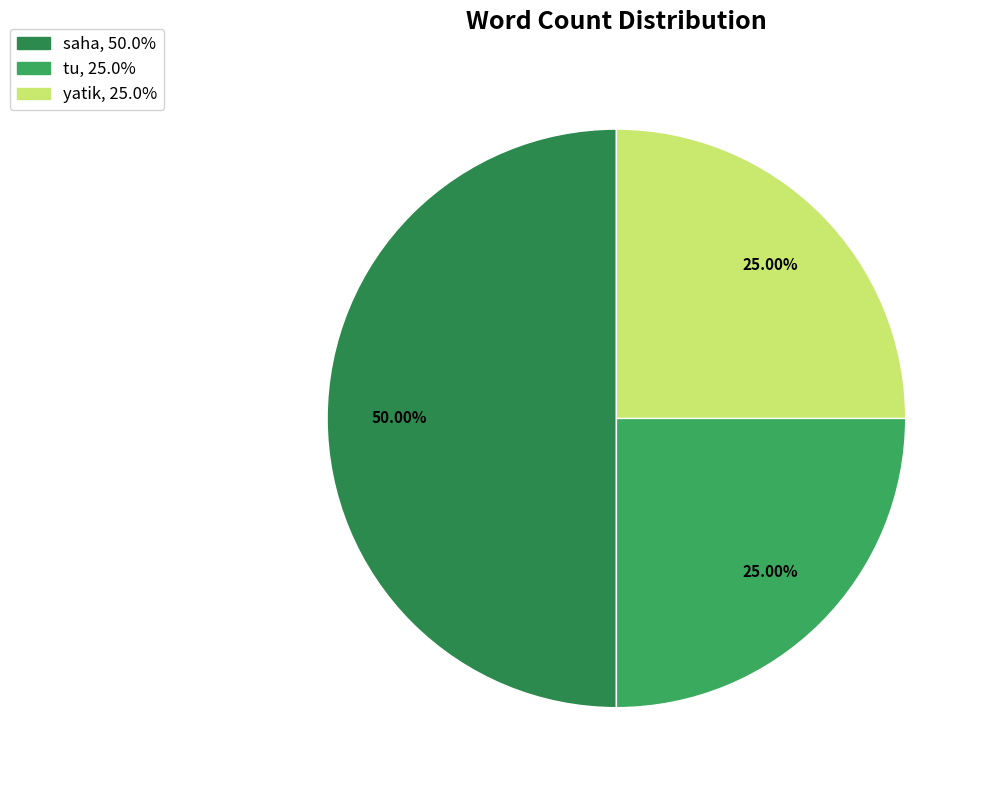

Is it true that tu is 25% of the pie?

True